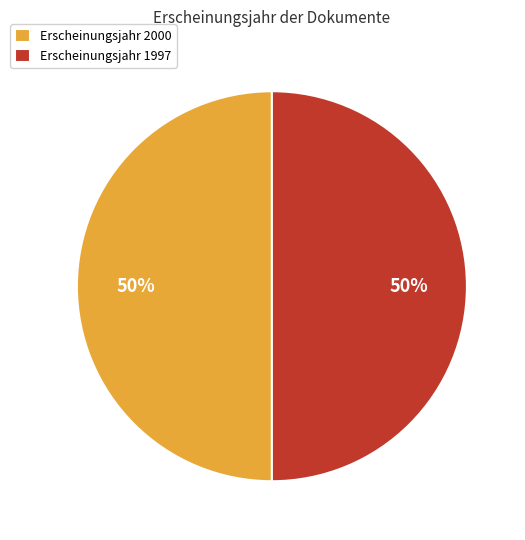

Is the sum of Erscheinungsjahr 1997 and Erscheinungsjahr 2000 greater than half?

Yes